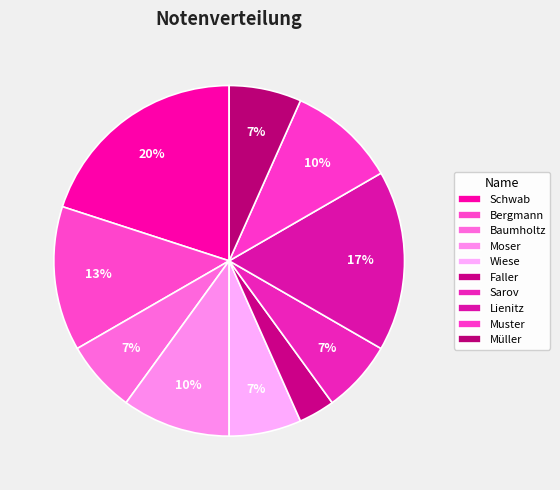

How many slices are in this pie chart?

10